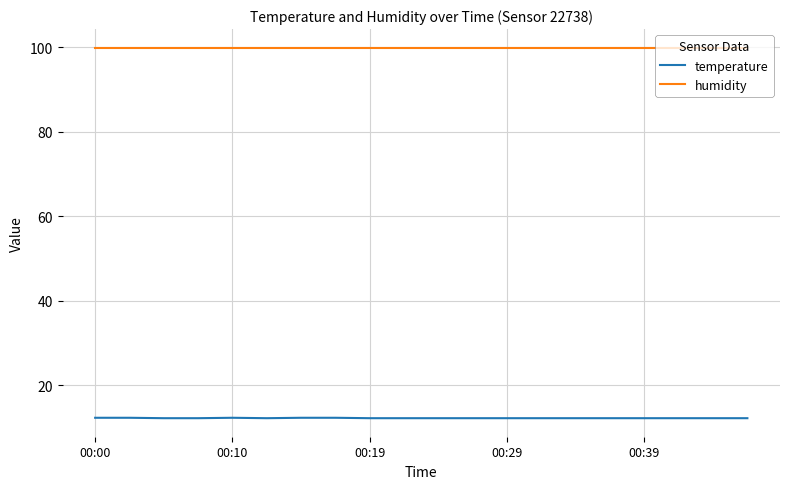

True or false: temperature and humidity intersect in this chart.

False